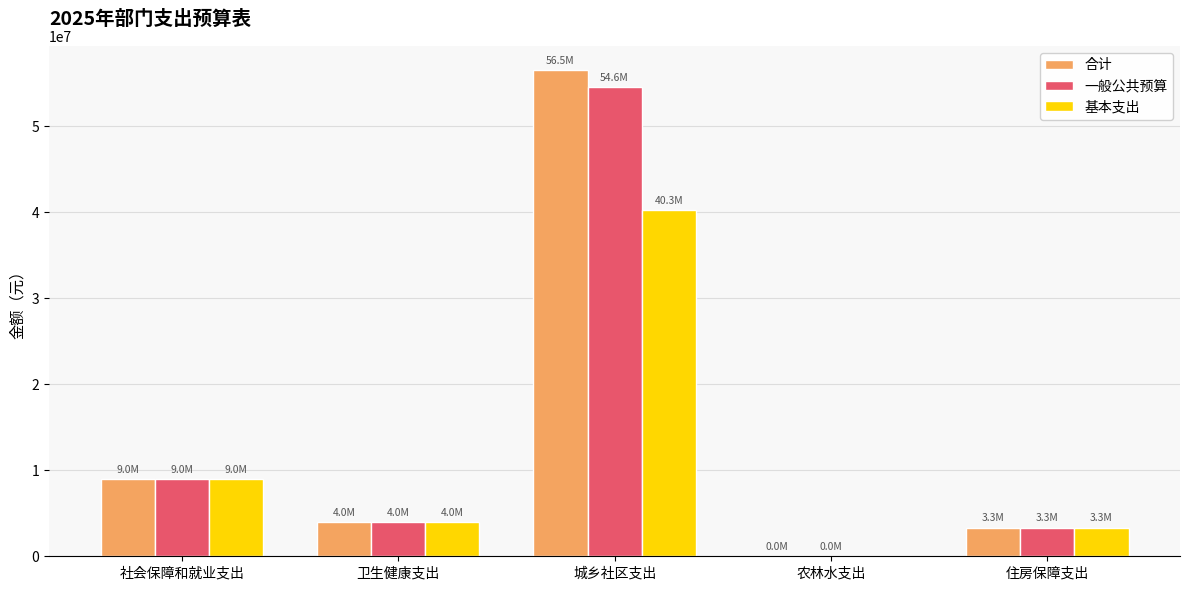

At which label does 合计 reach its peak?

城乡社区支出